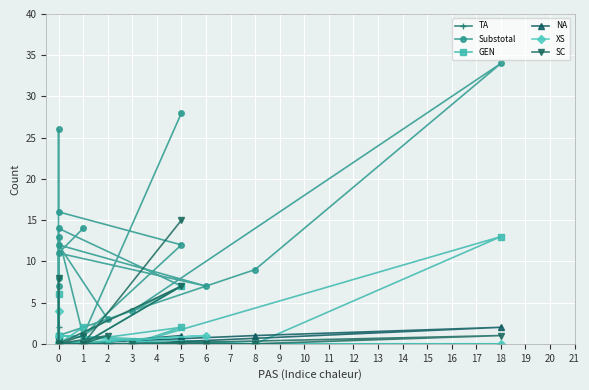

How many values in the Substotal series are below 11?

10